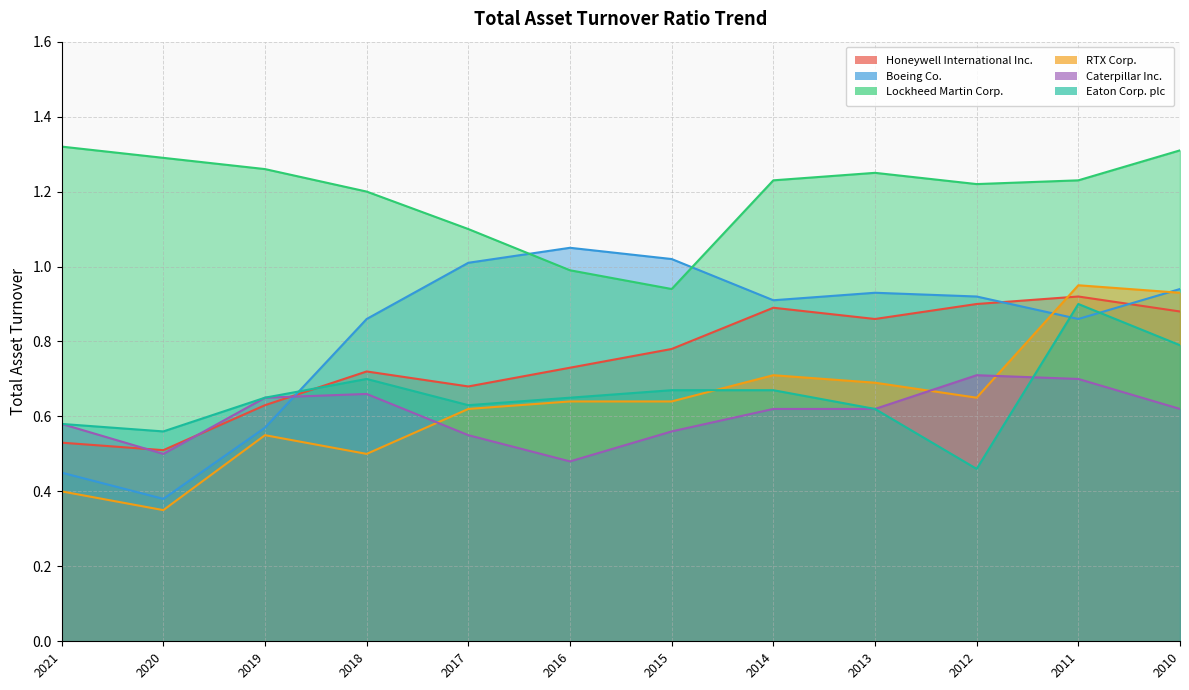

Between 2016 and 2015, which series saw the biggest shift?

Caterpillar Inc.